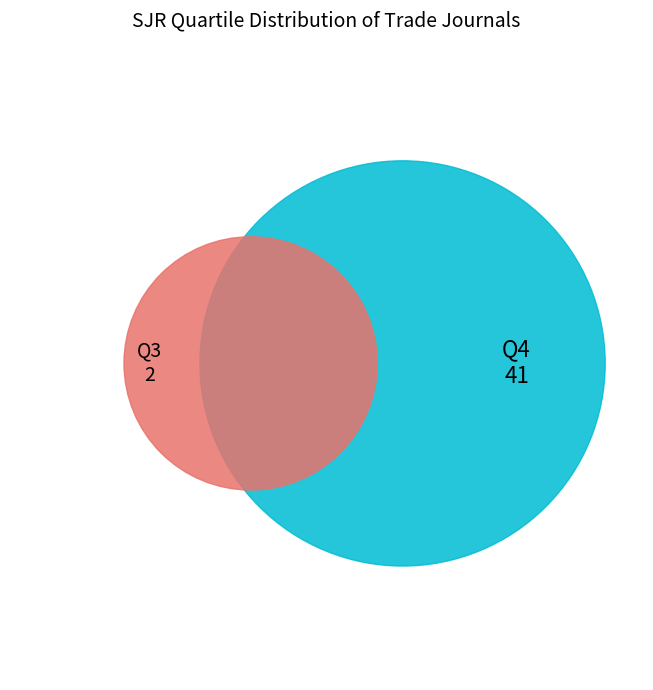

What is the smallest slice in the pie chart?

Q3